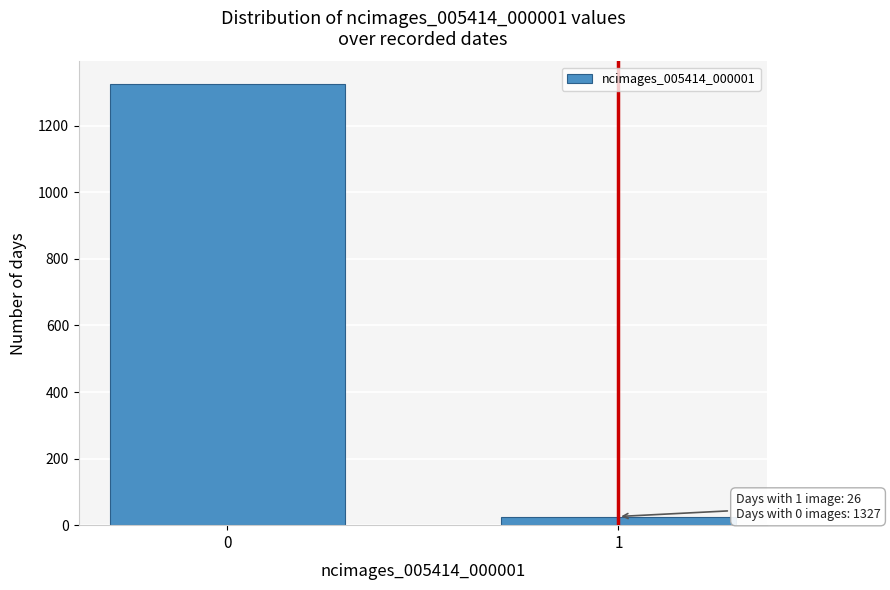

Reading right to left, transcribe all the data shown in this chart.

26	1327